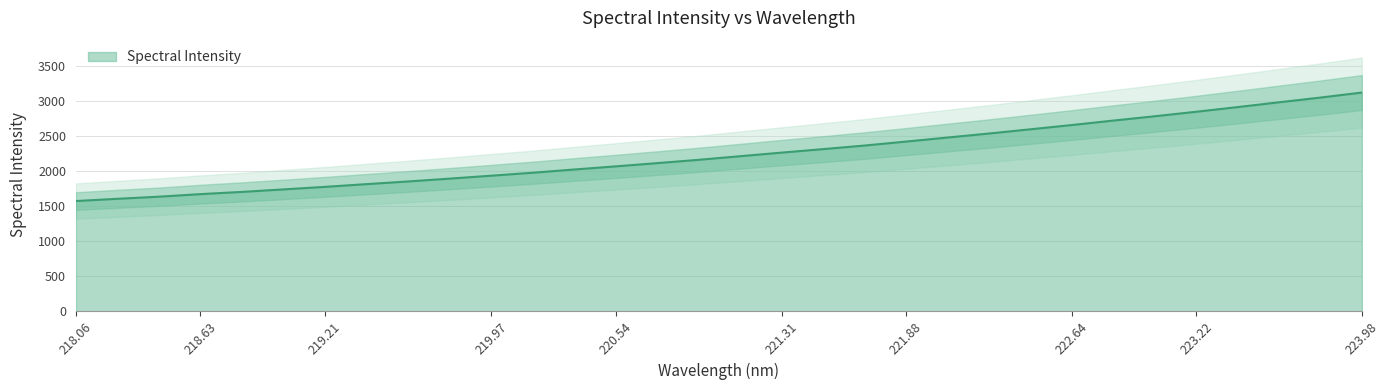

Is it true that Spectral Intensity equals 2068.1 at 220.54?

True